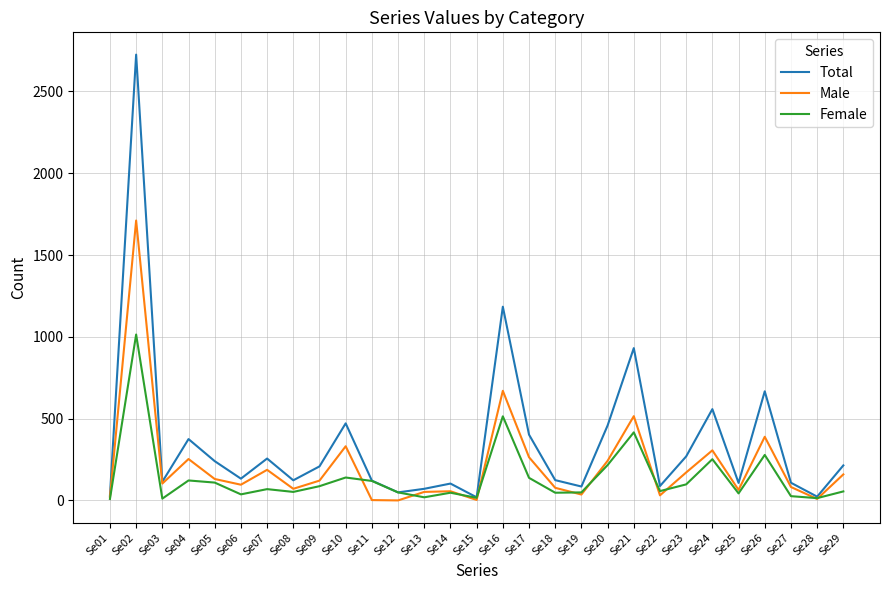

At which category does the chart reach its peak across all series?

Se02